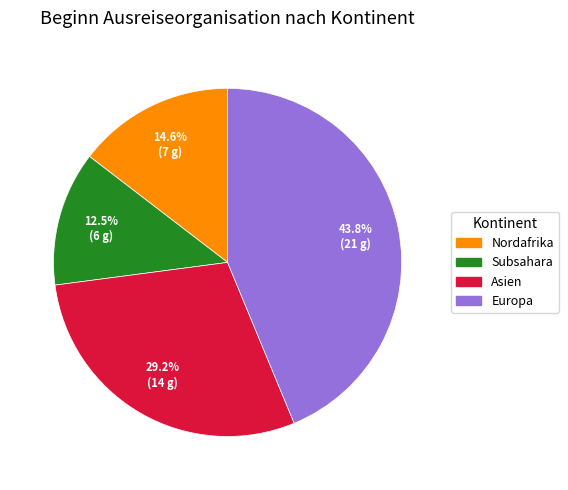

Is there any slice that represents more than half of the pie?

No